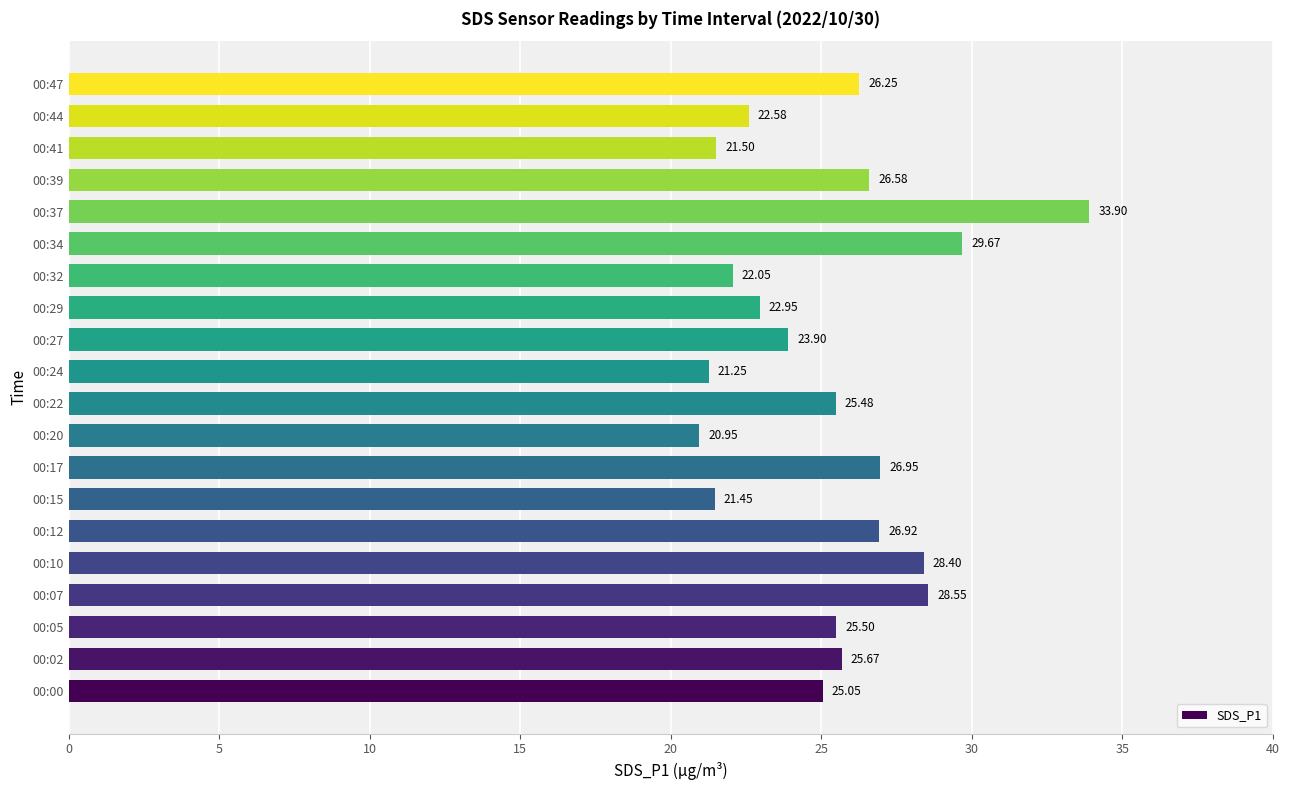

List the labels in order of value, smallest first.

00:20, 00:24, 00:15, 00:41, 00:32, 00:44, 00:29, 00:27, 00:00, 00:22, 00:05, 00:02, 00:47, 00:39, 00:12, 00:17, 00:10, 00:07, 00:34, 00:37